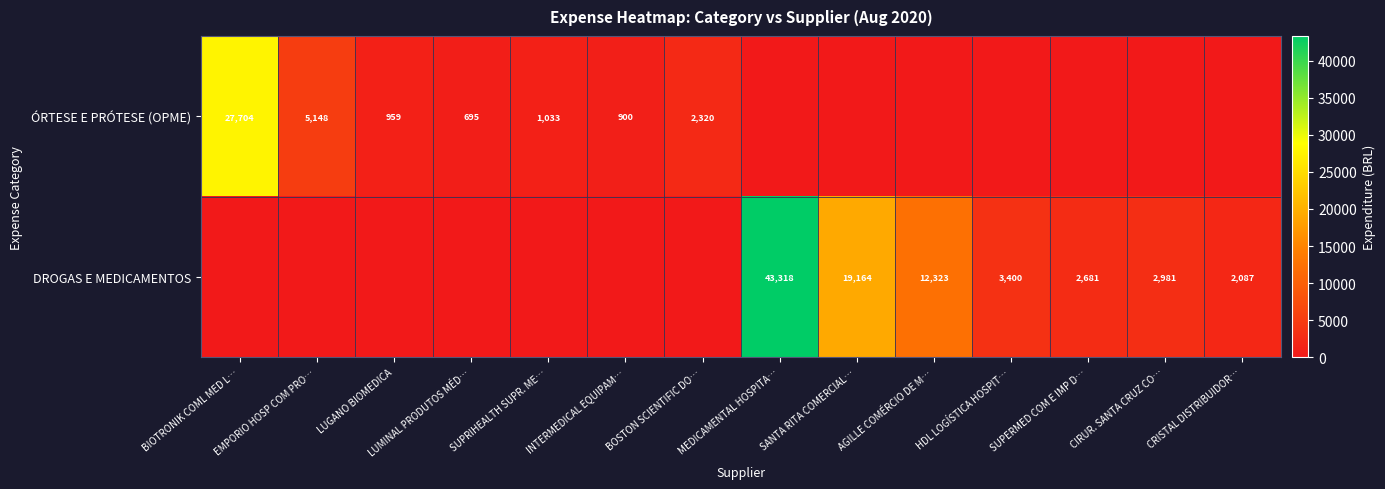

Is the value of DROGAS E MEDICAMENTOS at MEDICAMENTAL HOSPITA… greater than the value of ÓRTESE E PRÓTESE (OPME) at LUGANO BIOMEDICA?

Yes